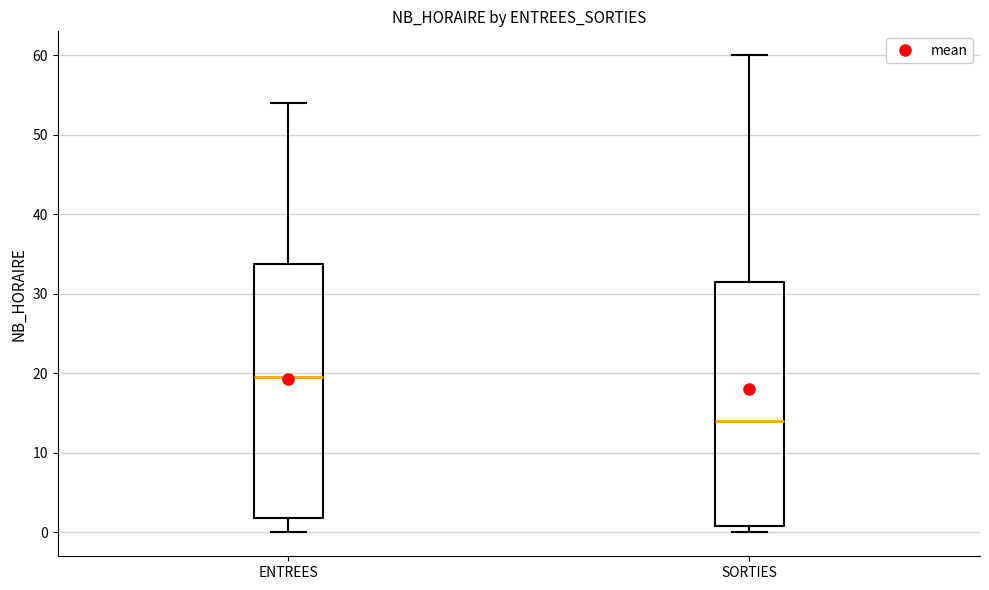

Reading left to right, read every box against the y-axis: the position of its median line, the range the box covers, and the ends of its whiskers. The values are not printed on the chart, so give them approximately, as read against the axis.

ENTREES: median 20, box 2 to 34, whiskers 0 to 54
SORTIES: median 14, box 1 to 32, whiskers 0 to 60